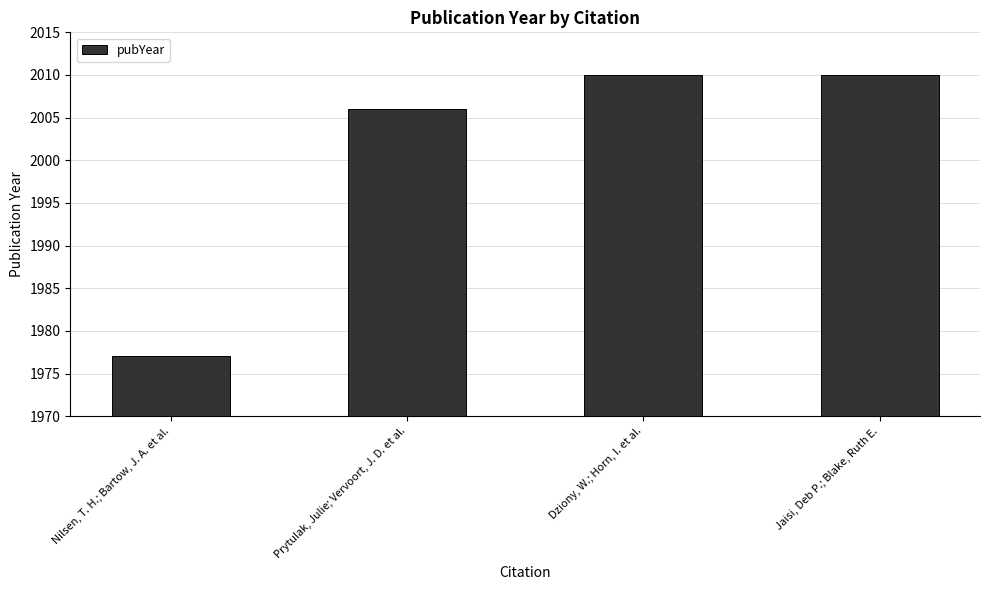

The chart shows a value of 2688 at Jaisi, Deb P.; Blake, Ruth E.. True or false?

False